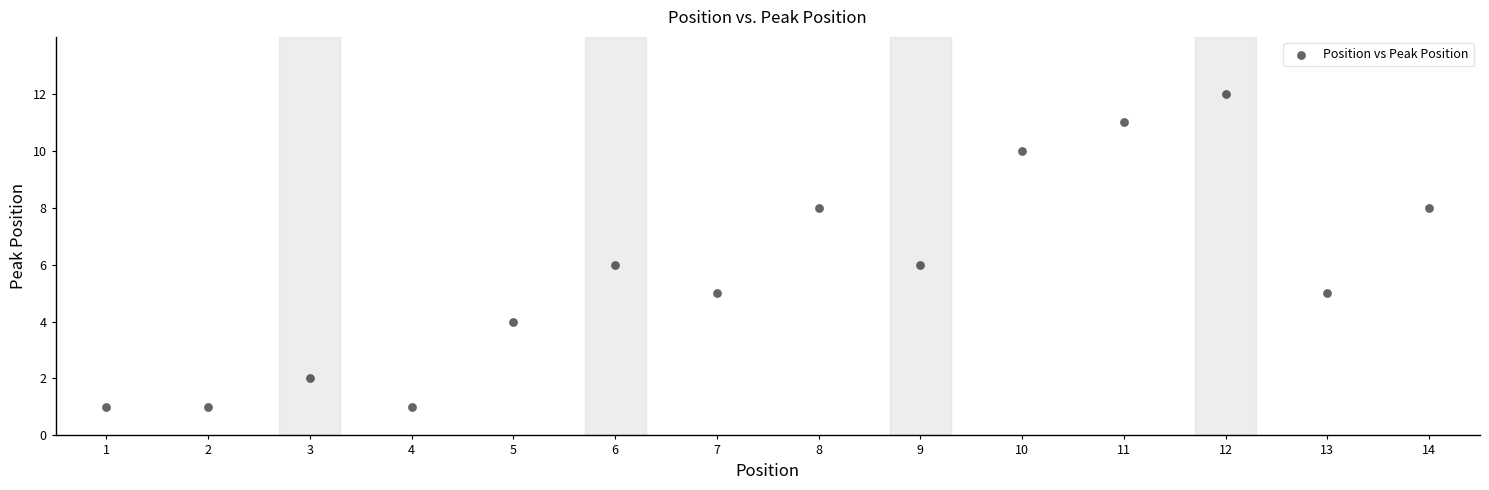

What is the range of X values (max minus min)?

13